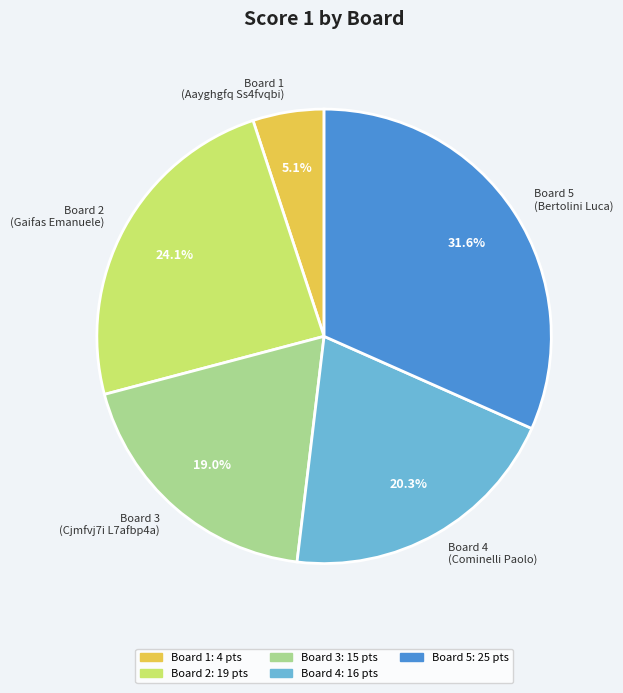

Approximately how many times larger is the value at Board 1 compared to Board 3?

0.3